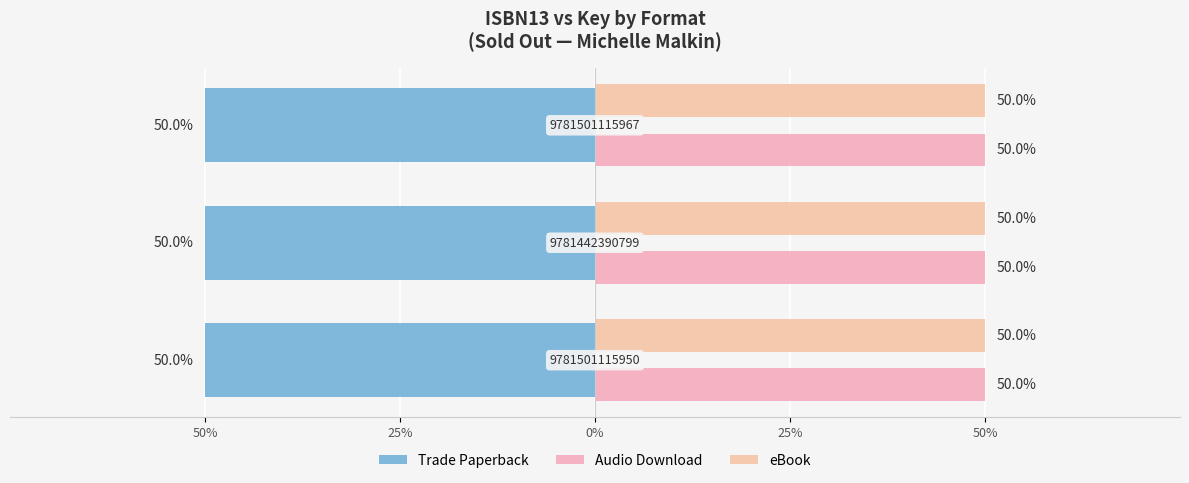

Does the chart contain any negative values?

No